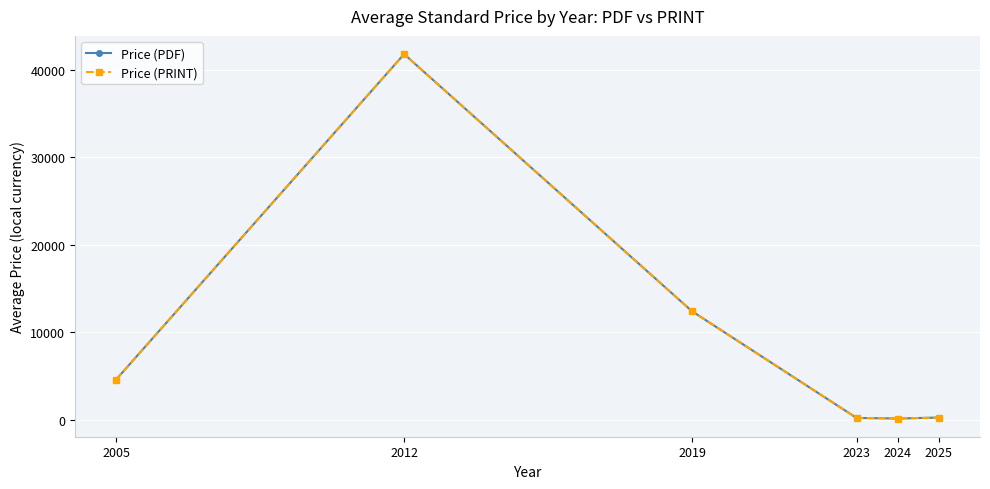

Is this an area chart (filled region under the line)?

No